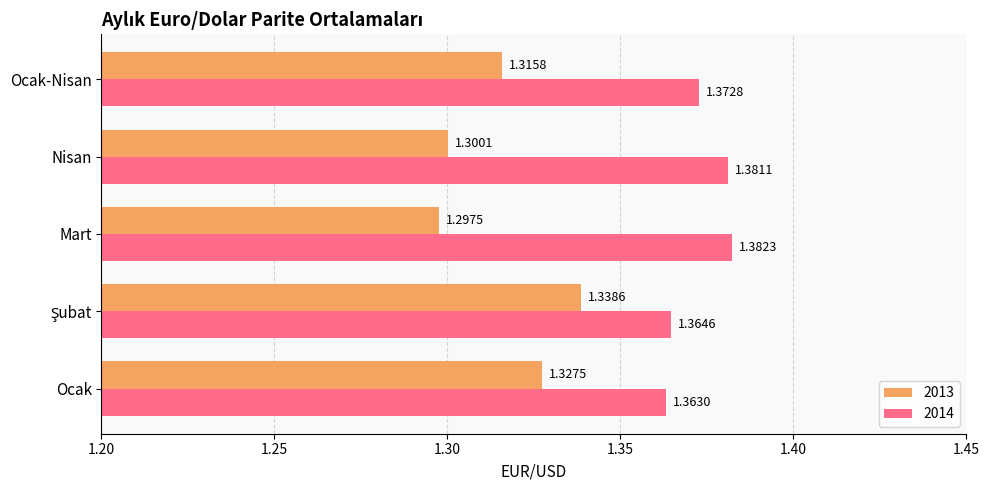

At Ocak-Nisan, list the series in order from largest to smallest.

2014, 2013